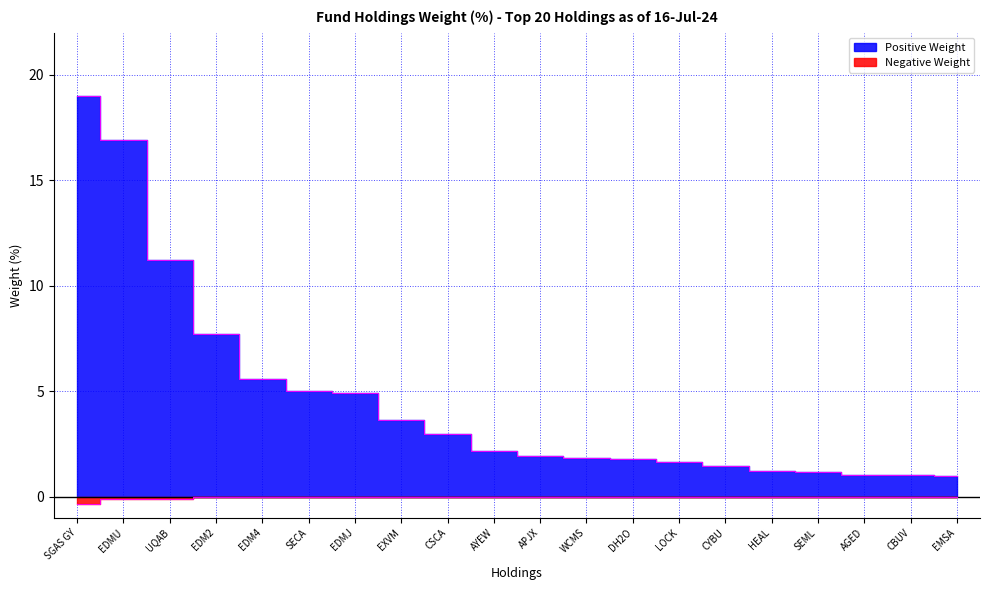

True or false: Negative Weight and Positive Weight intersect in this chart.

False